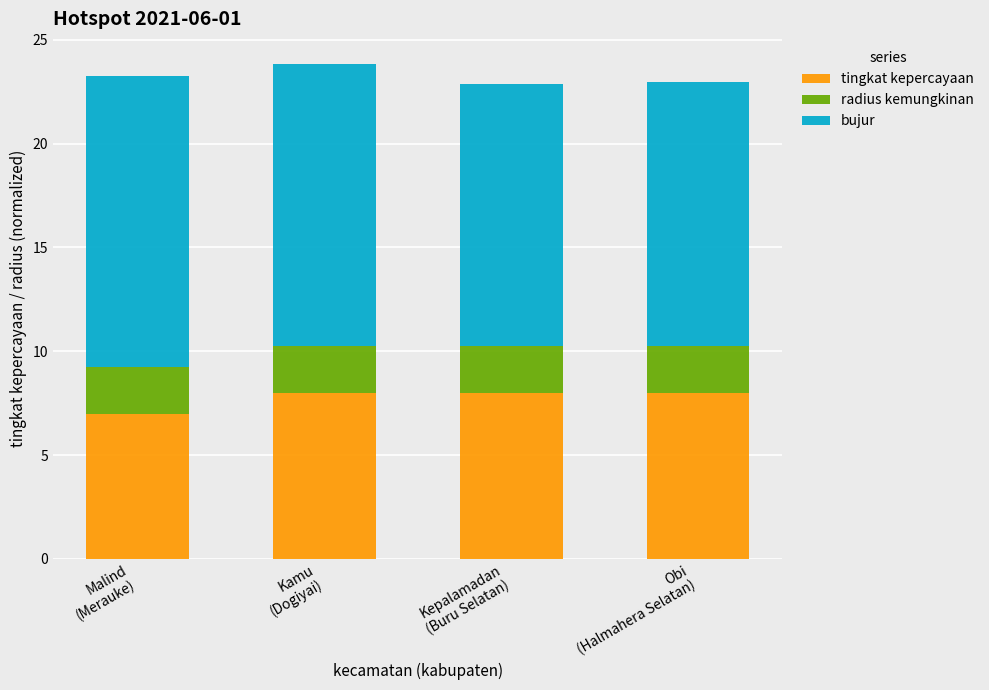

What is the value of the tingkat kepercayaan bar at the 3rd from the left?

8.0